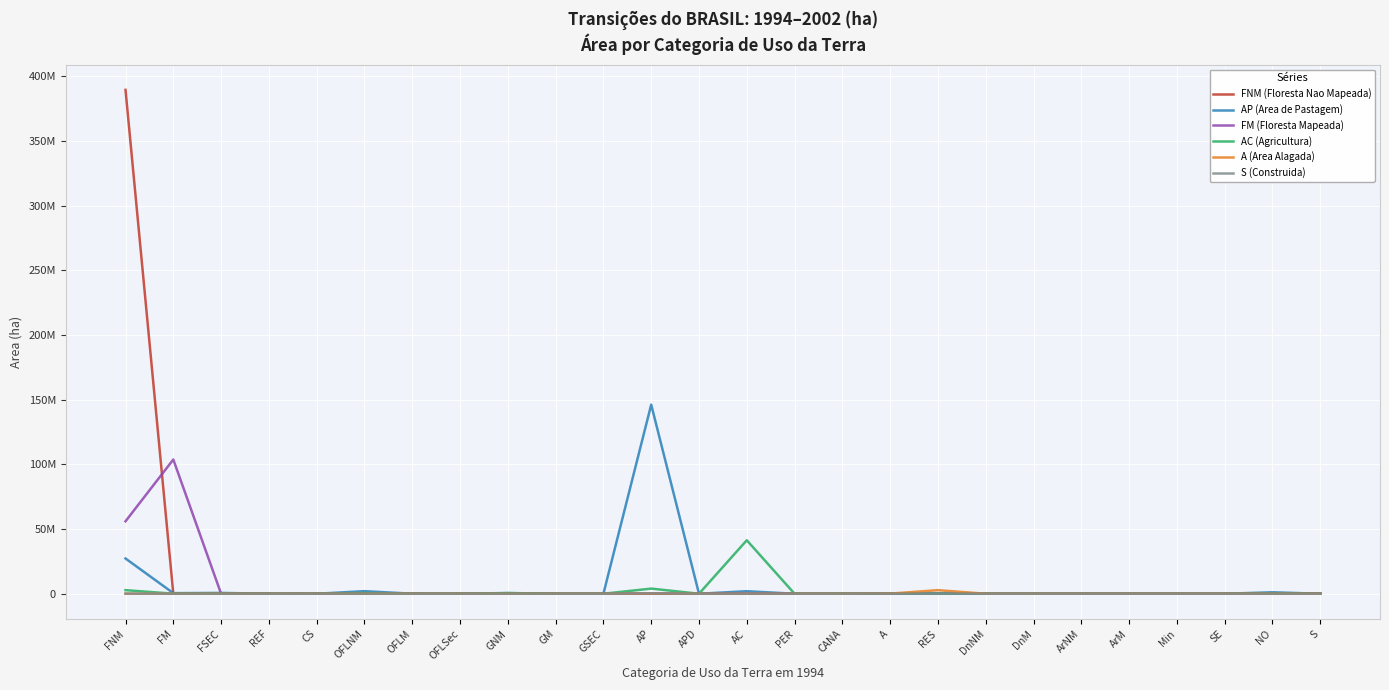

Which series has the largest total across all categories?

FNM (Floresta Nao Mapeada)